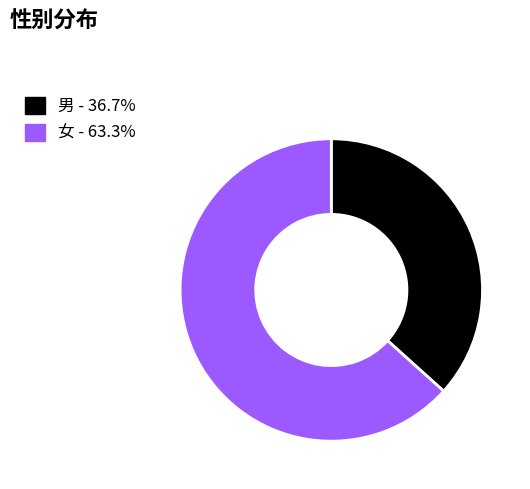

Which category has the smallest portion of the pie?

男